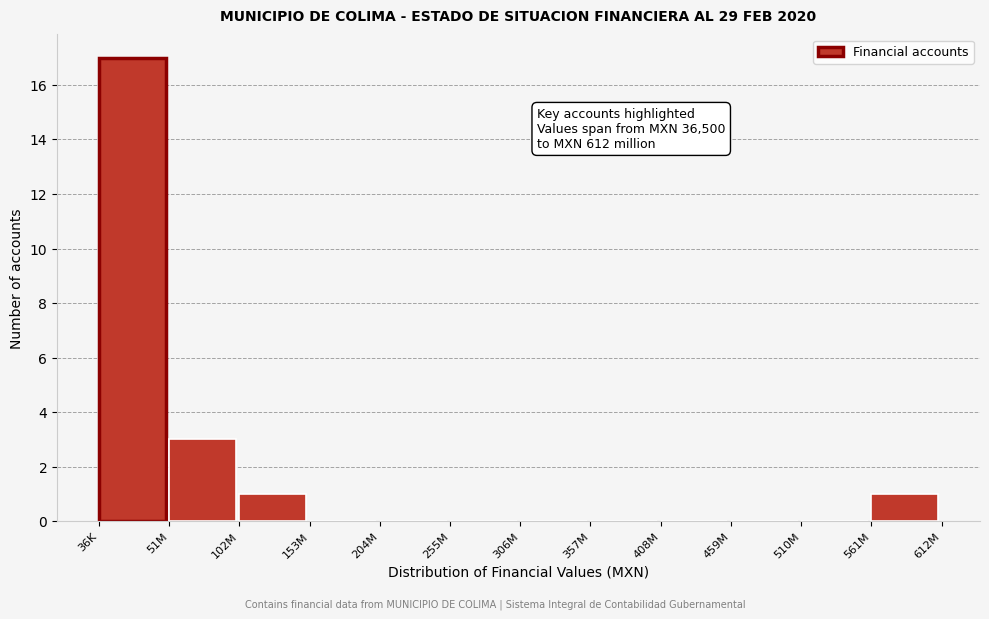

Reading left to right, extract all data points from this chart.

36K=17	51M=3	102M=1	153M=0	204M=0	255M=0	306M=0	357M=0	408M=0	459M=0	510M=0	561M=1